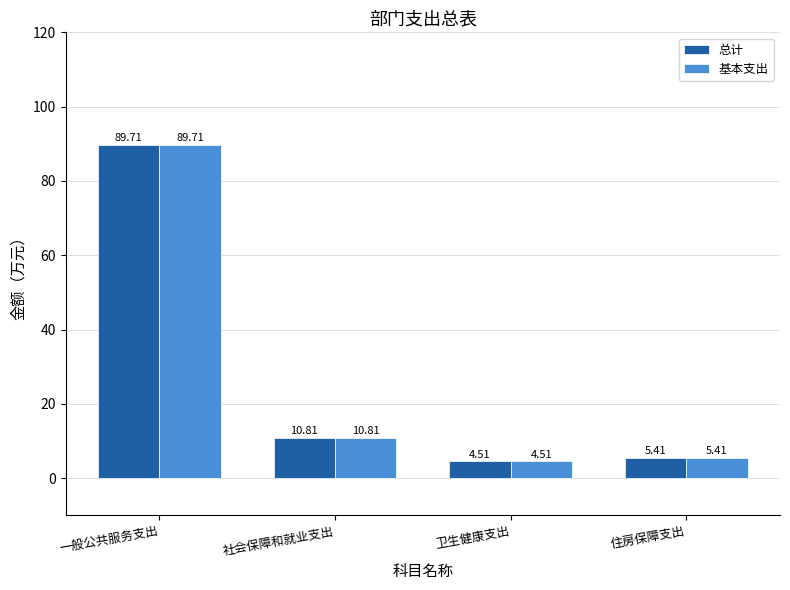

What is the value of the 基本支出 bar at the 3rd from the left?

4.5